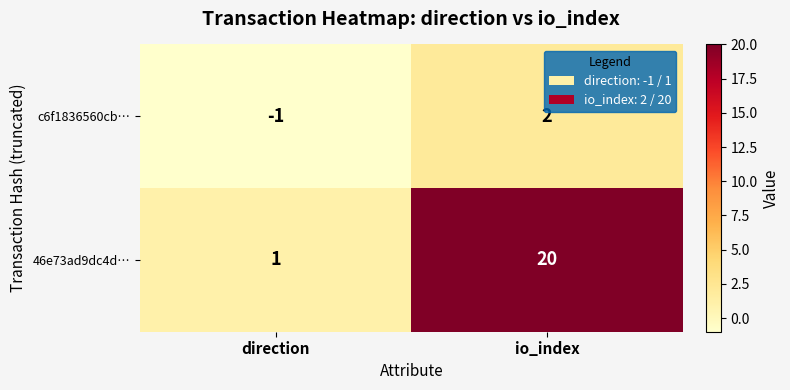

What is the difference between the maximum and minimum values in the c6f1836560cb… series?

3